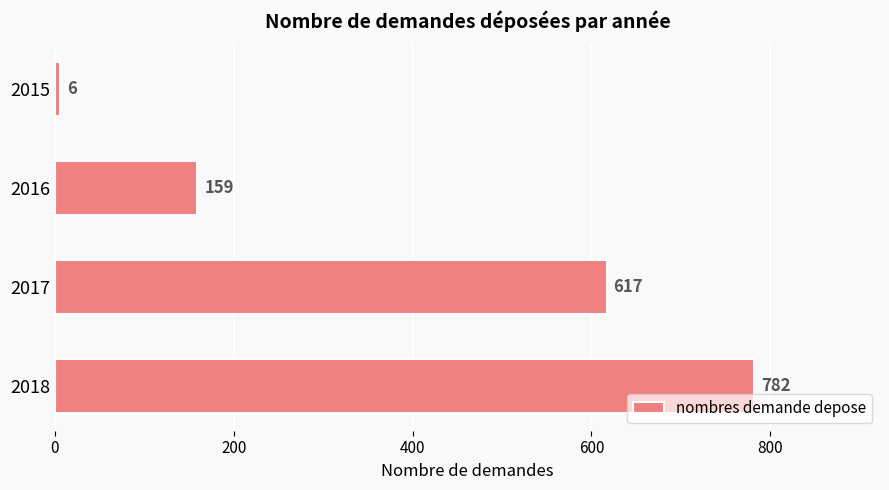

What is the greatest value displayed?

782